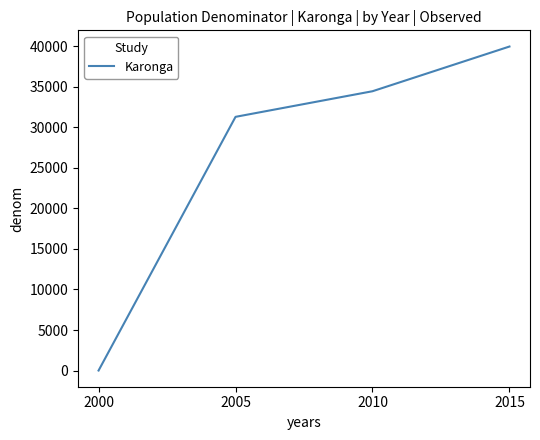

Count the number of data series in this chart.

1